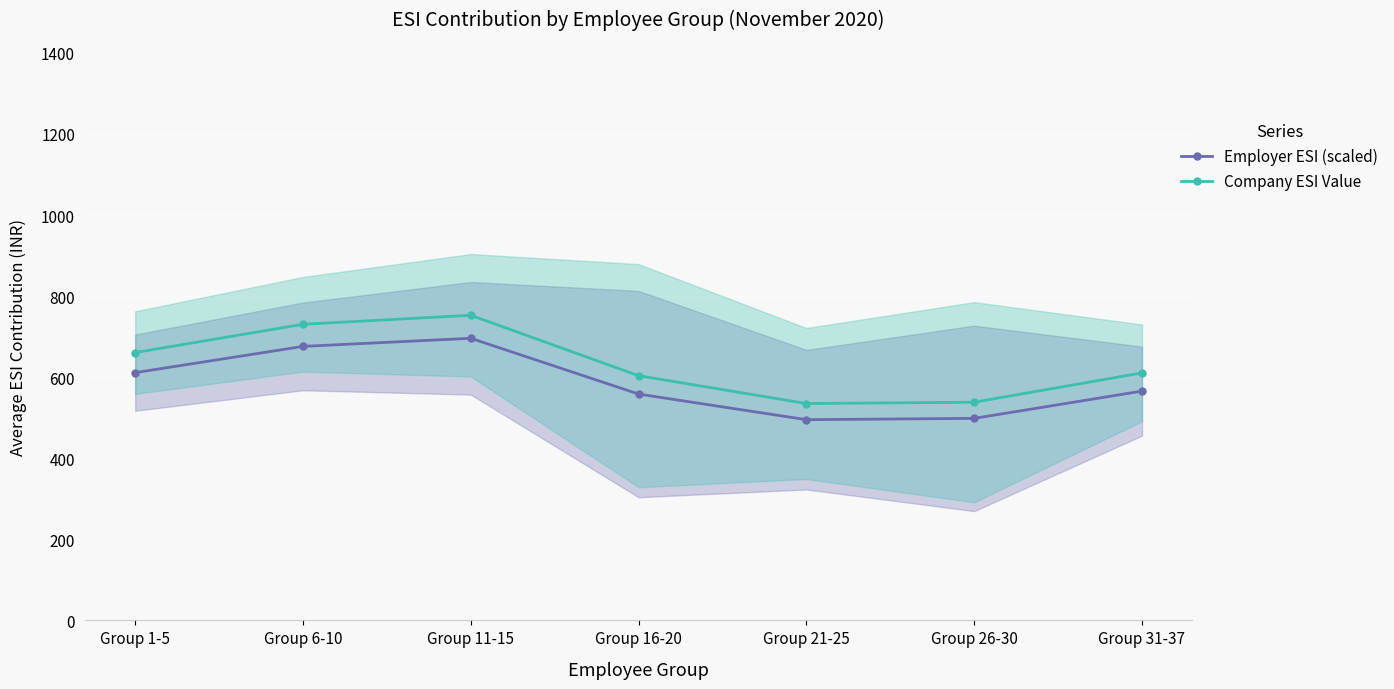

How many lines are shown in the chart?

2